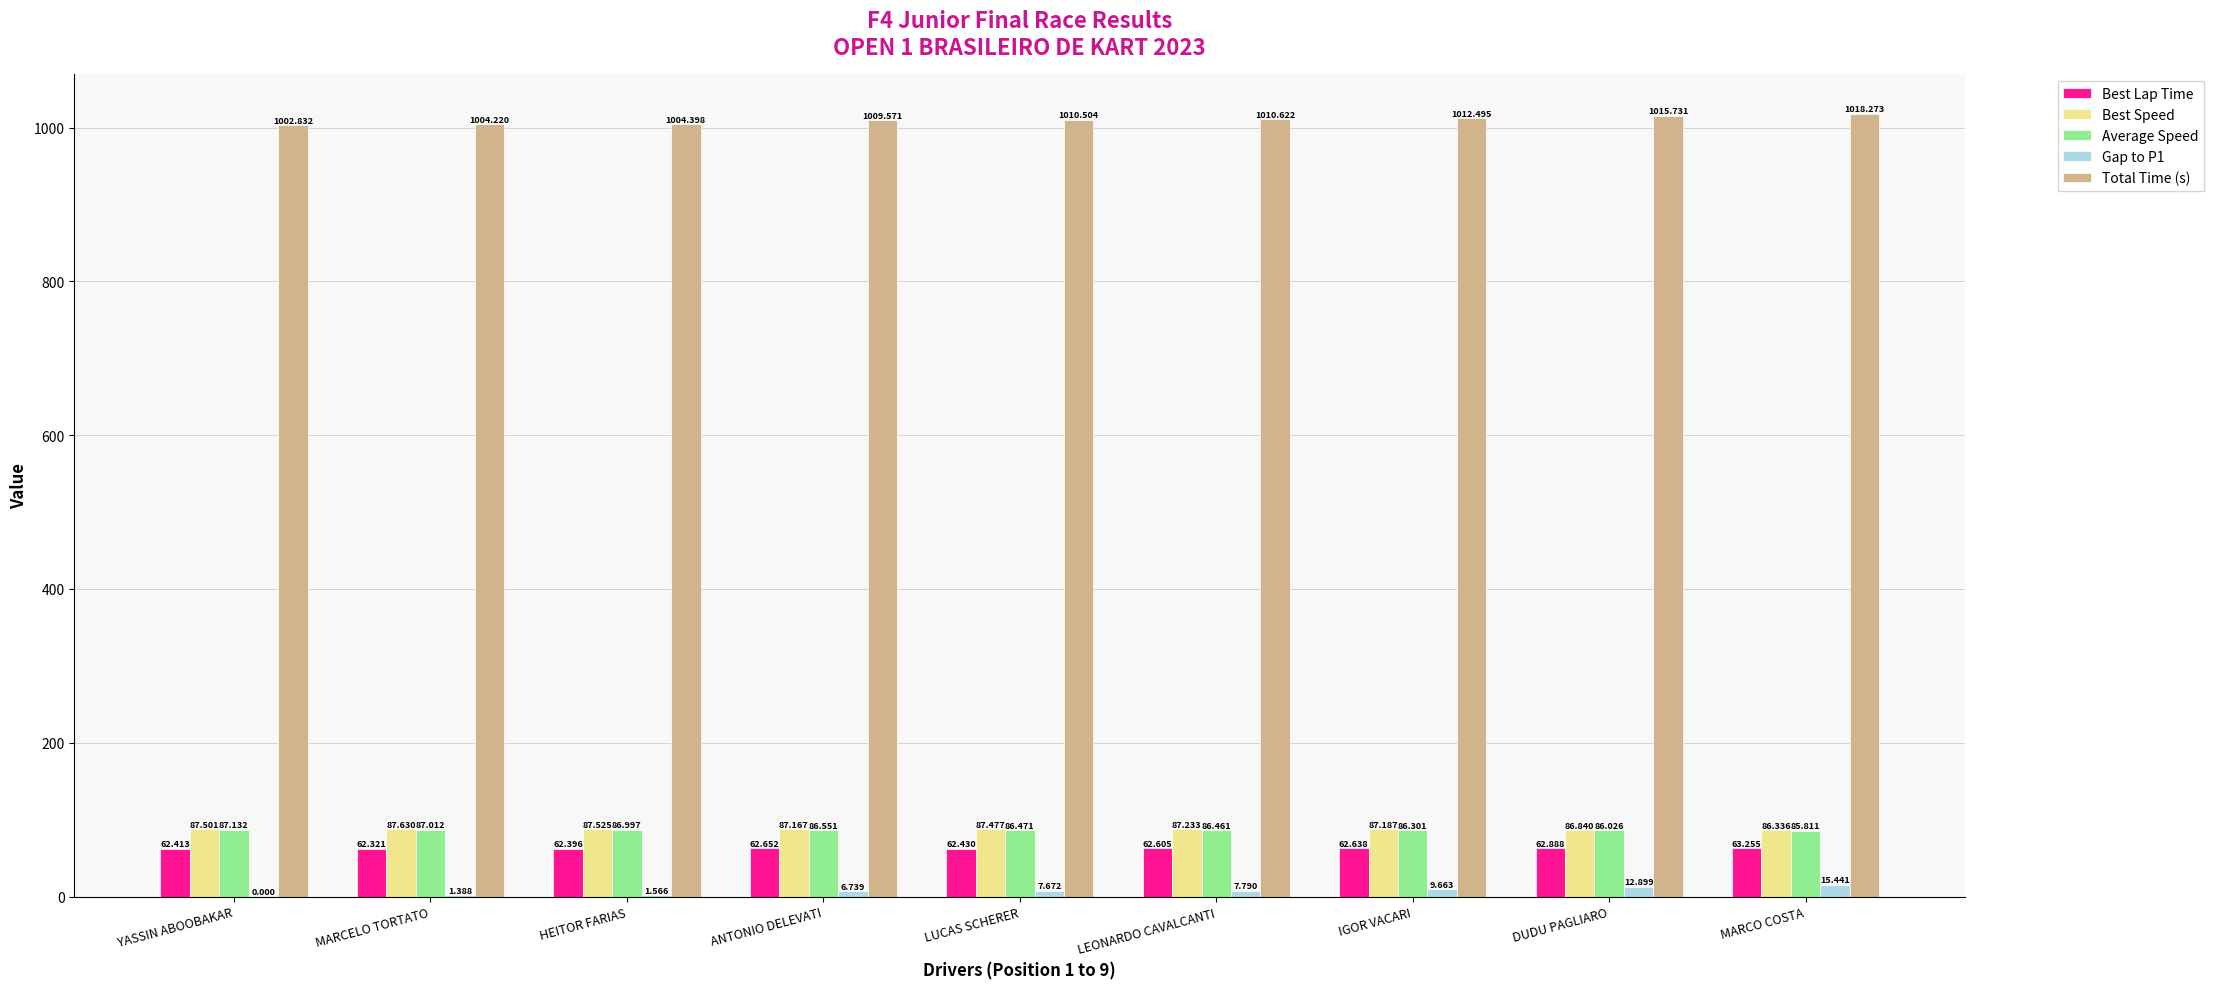

The value of Best Speed at MARCO COSTA is 37.9. True or false?

False